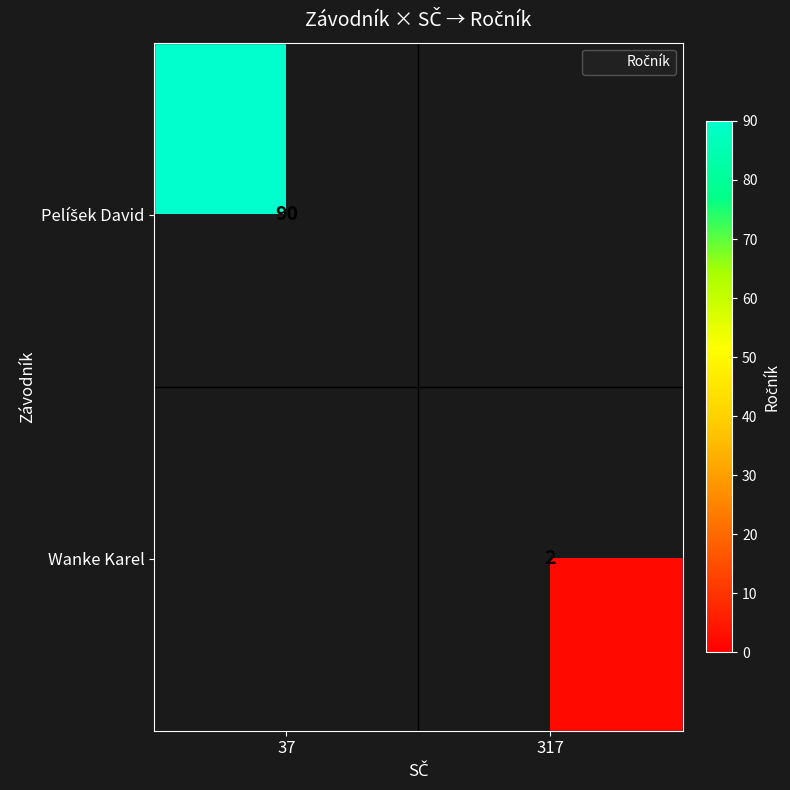

The value of Wanke Karel at 317 is 1.1. True or false?

False